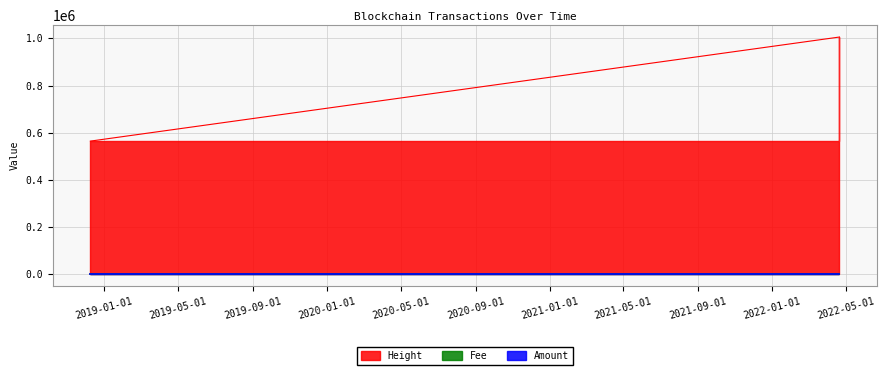

At which label is Height closest to 785127?

2018-12-09 03:06:20